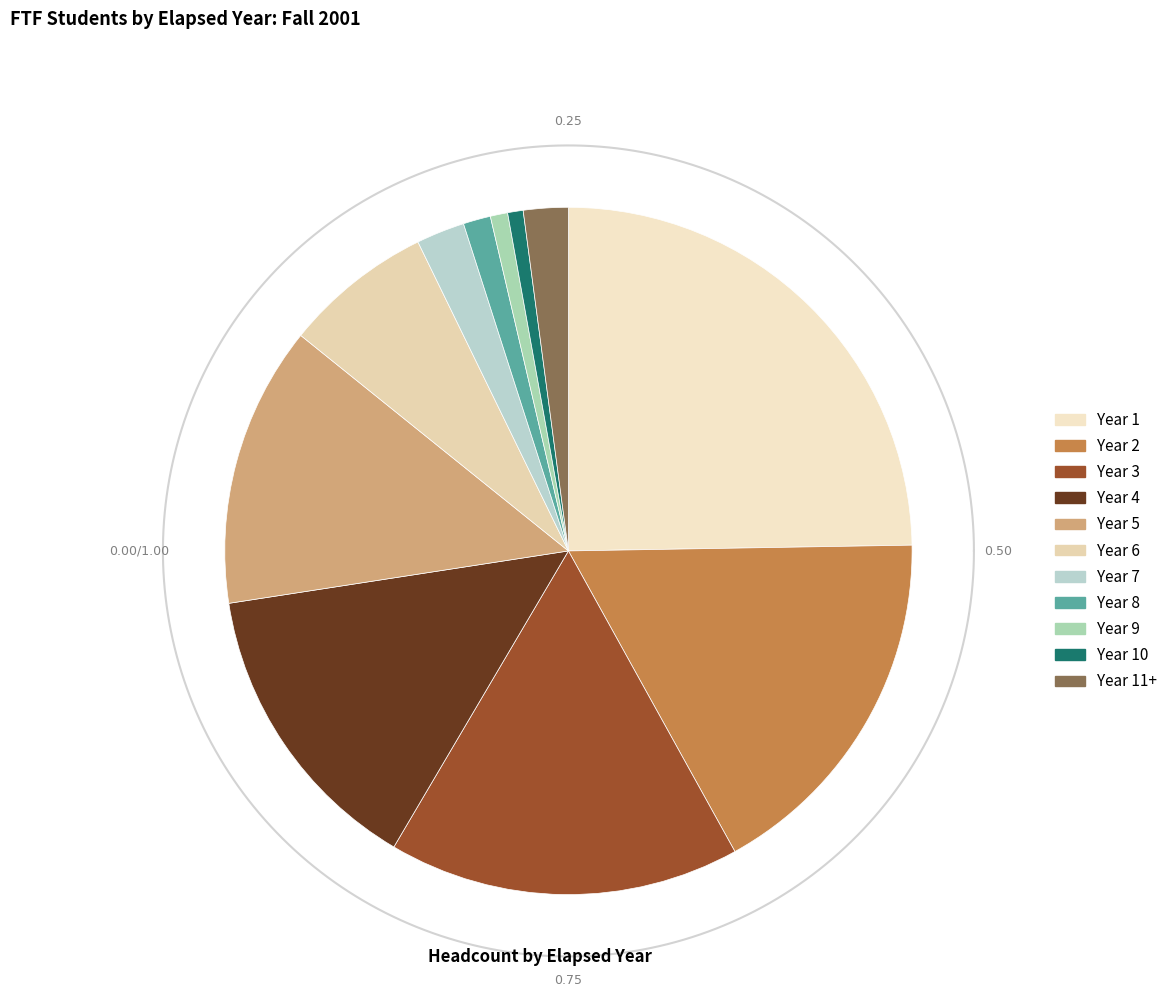

Is the sum of Year 1 and Year 11+ greater than half?

No